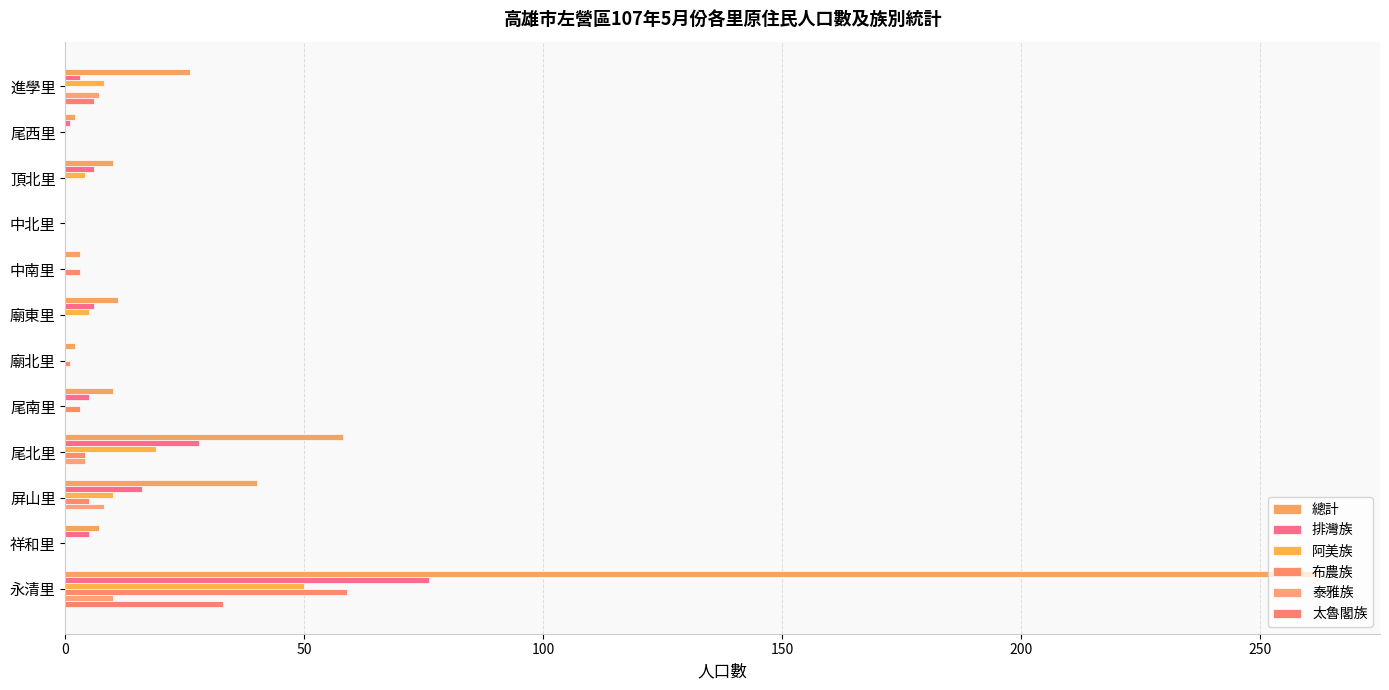

What is the sum of all 總計 values?

431